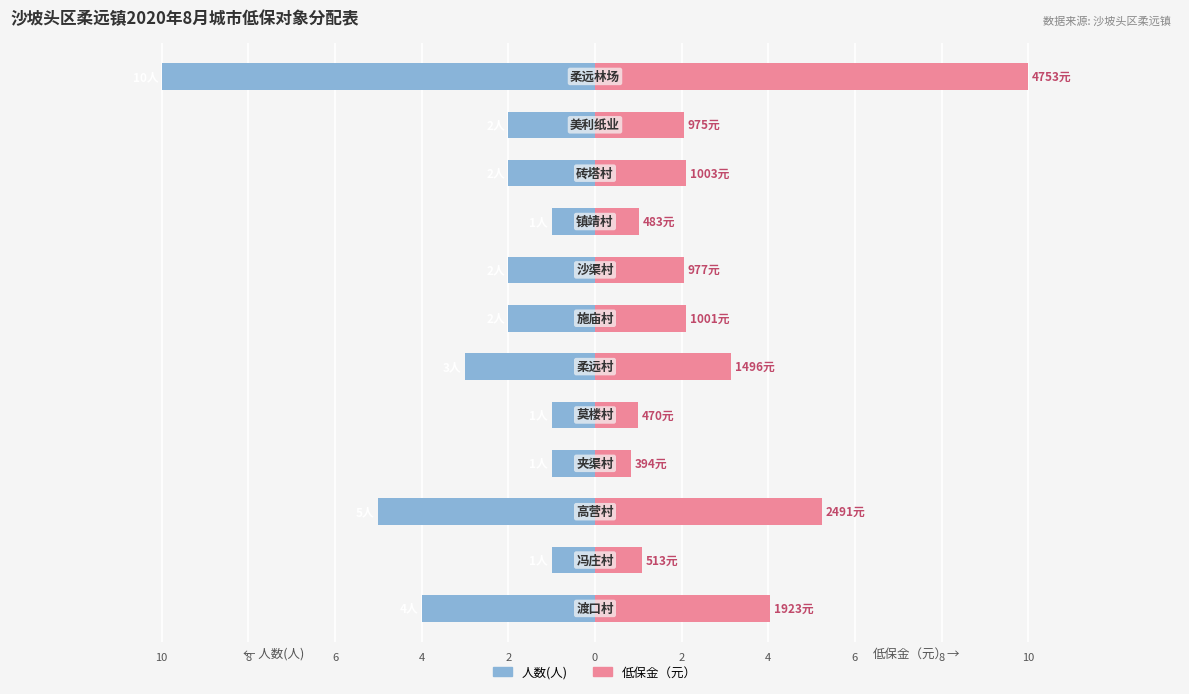

What are all the series names shown in the legend?

人数(人), 低保金（元）